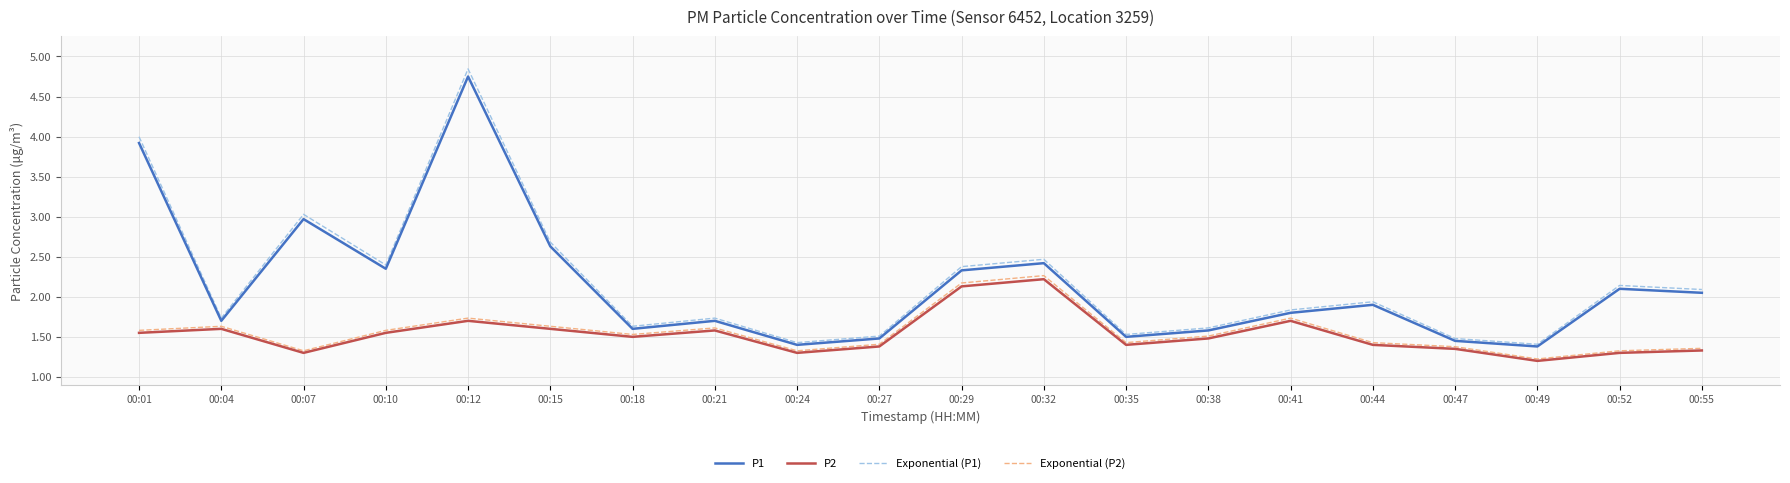

Is the value of Exponential (P1) at 00:12 greater than the value of P1 at 00:44?

Yes